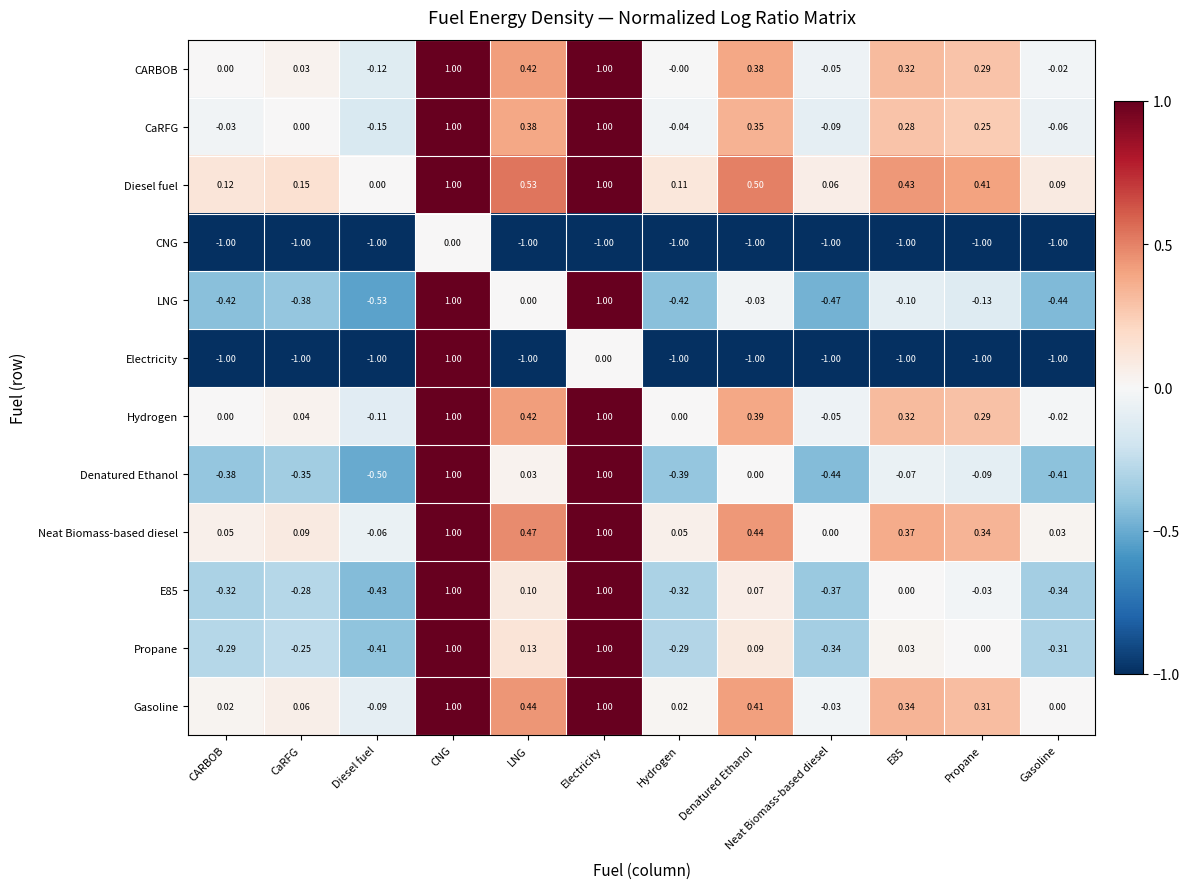

What is the smallest value displayed?

-1.0